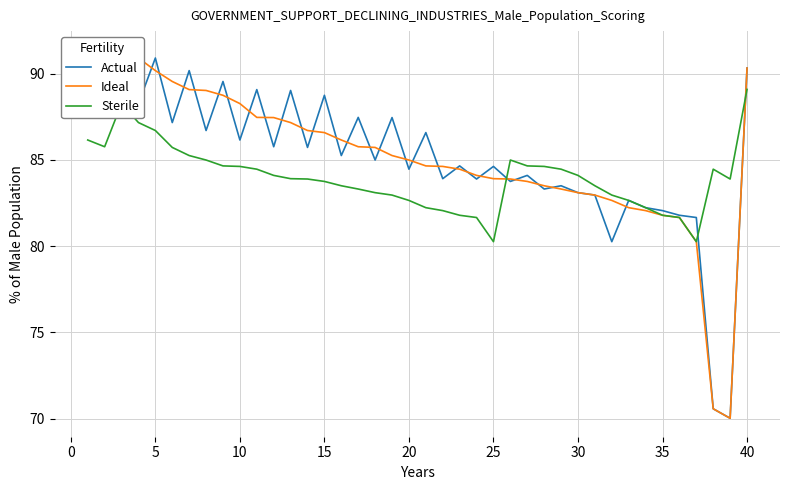

What is the minimum value for Sterile?

80.3